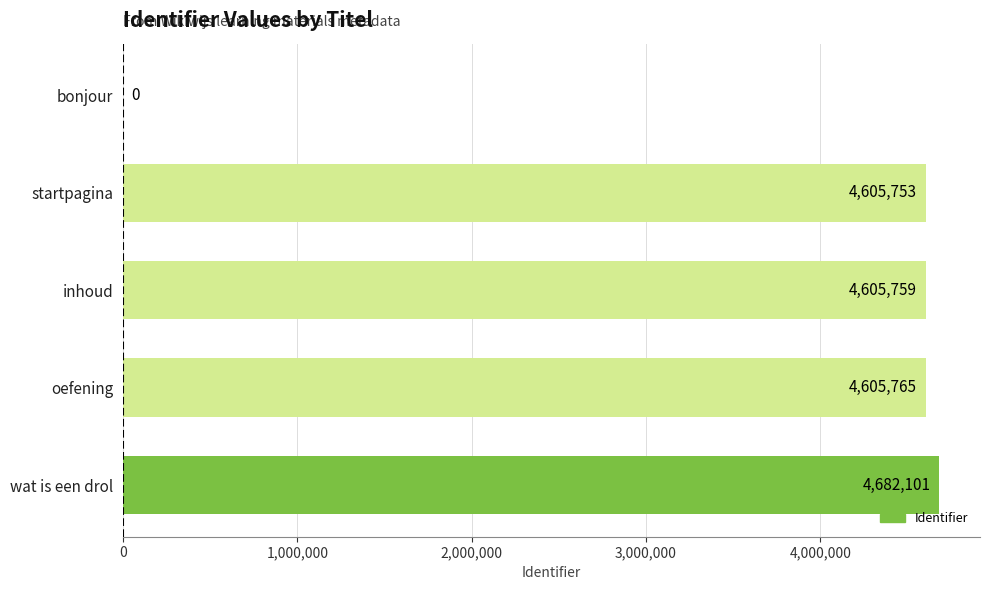

What is the sum of the values at bonjour and oefening?

4605765